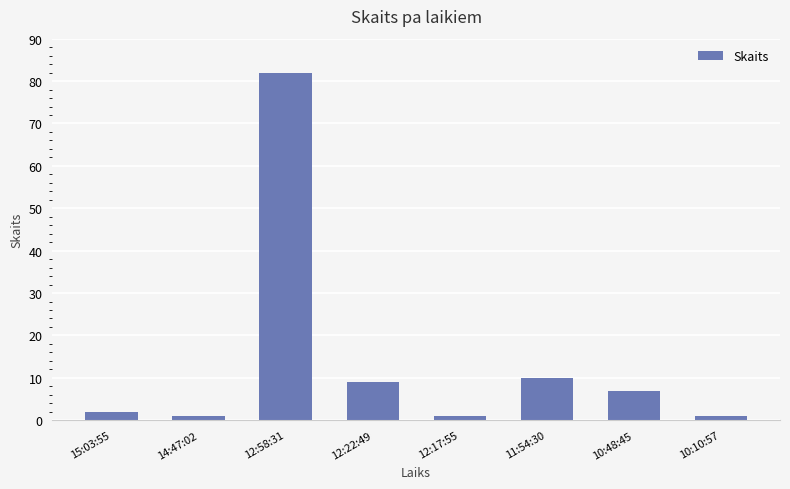

What is the smallest value displayed?

1